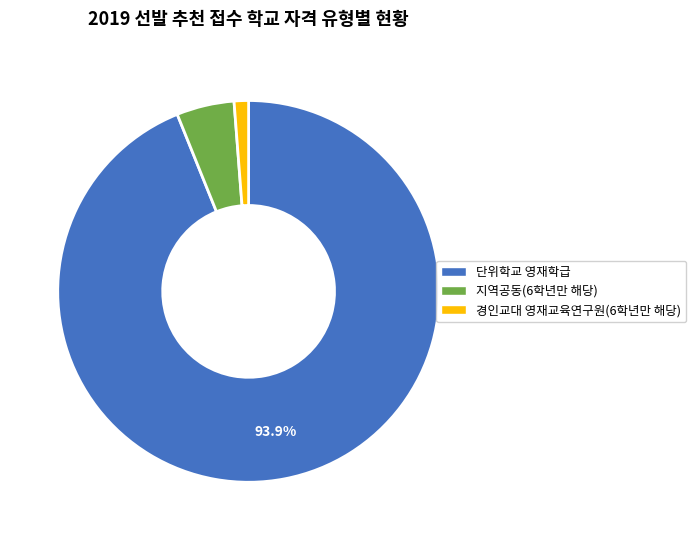

To the nearest percent, what is the difference between the largest and smallest slice percentages?

93%